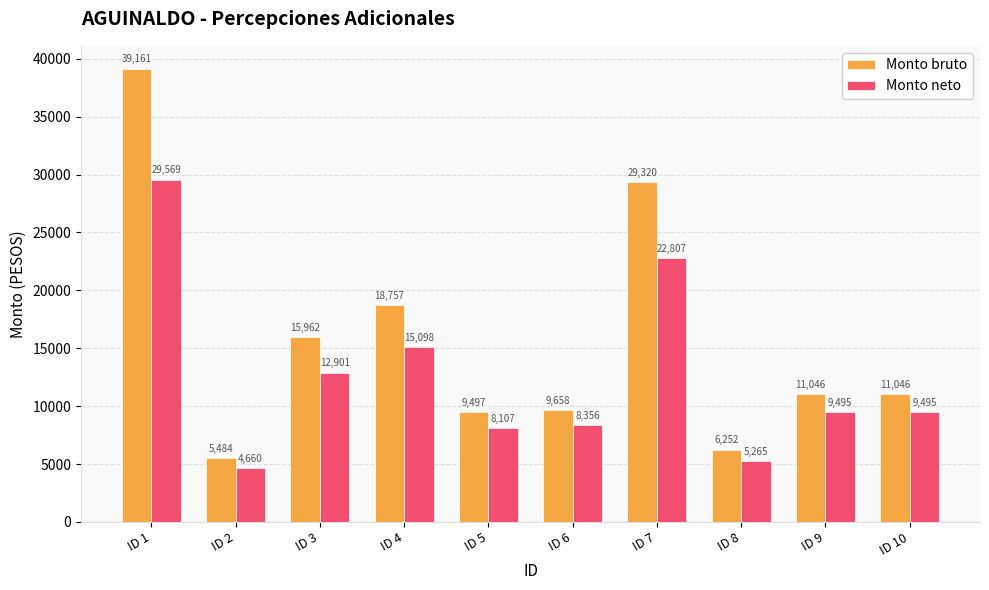

What are all the series names shown in the legend?

Monto bruto, Monto neto